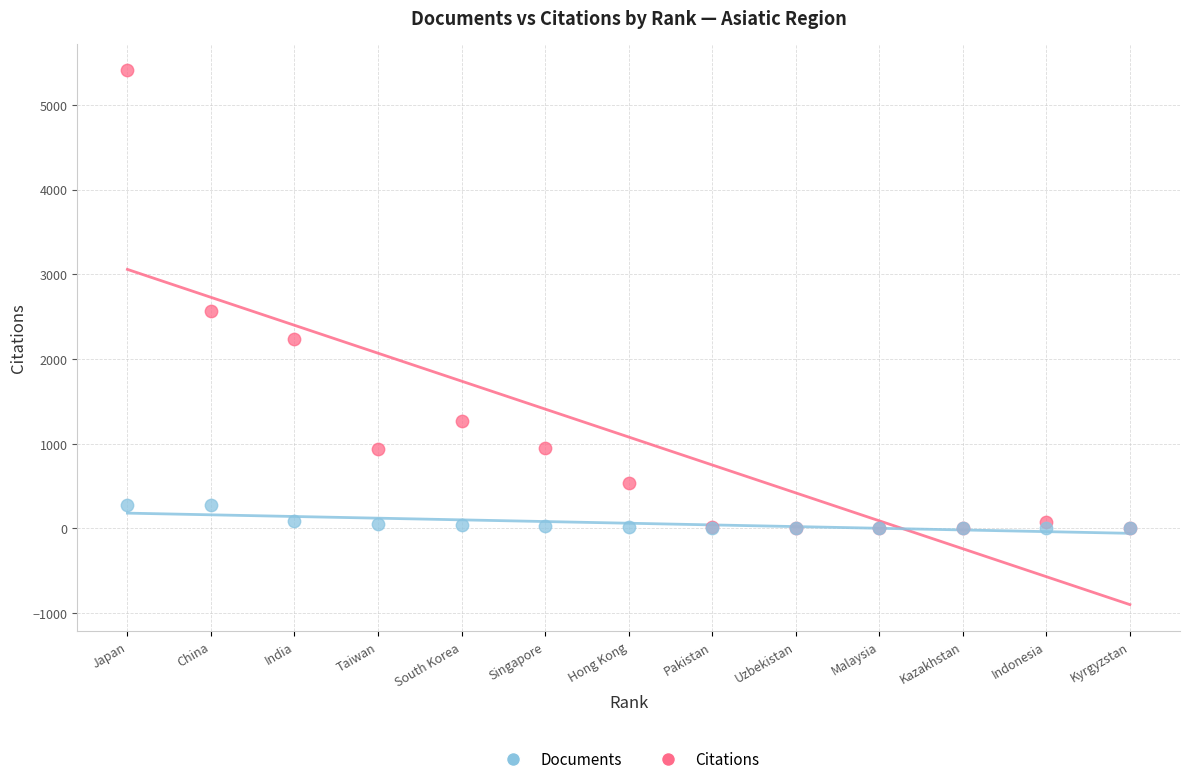

Across all series, what Y value is closest to 2704?

2563